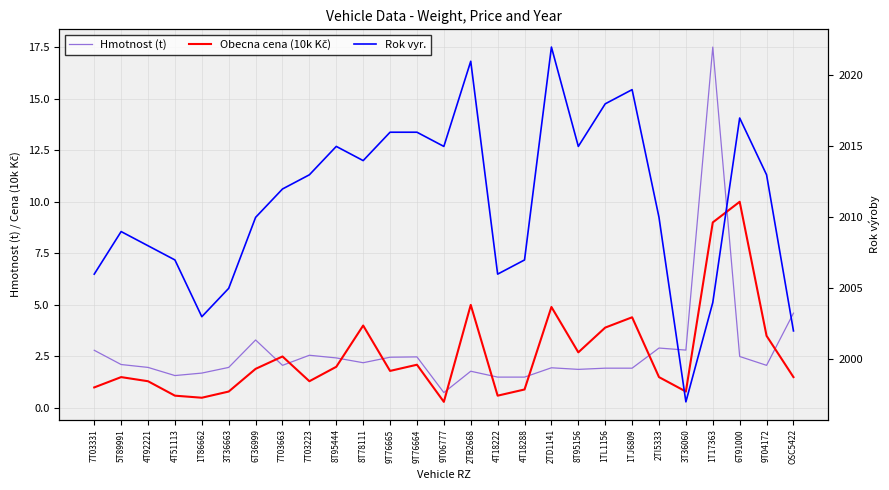

What is the label of the 4th point from the left?

4T51113